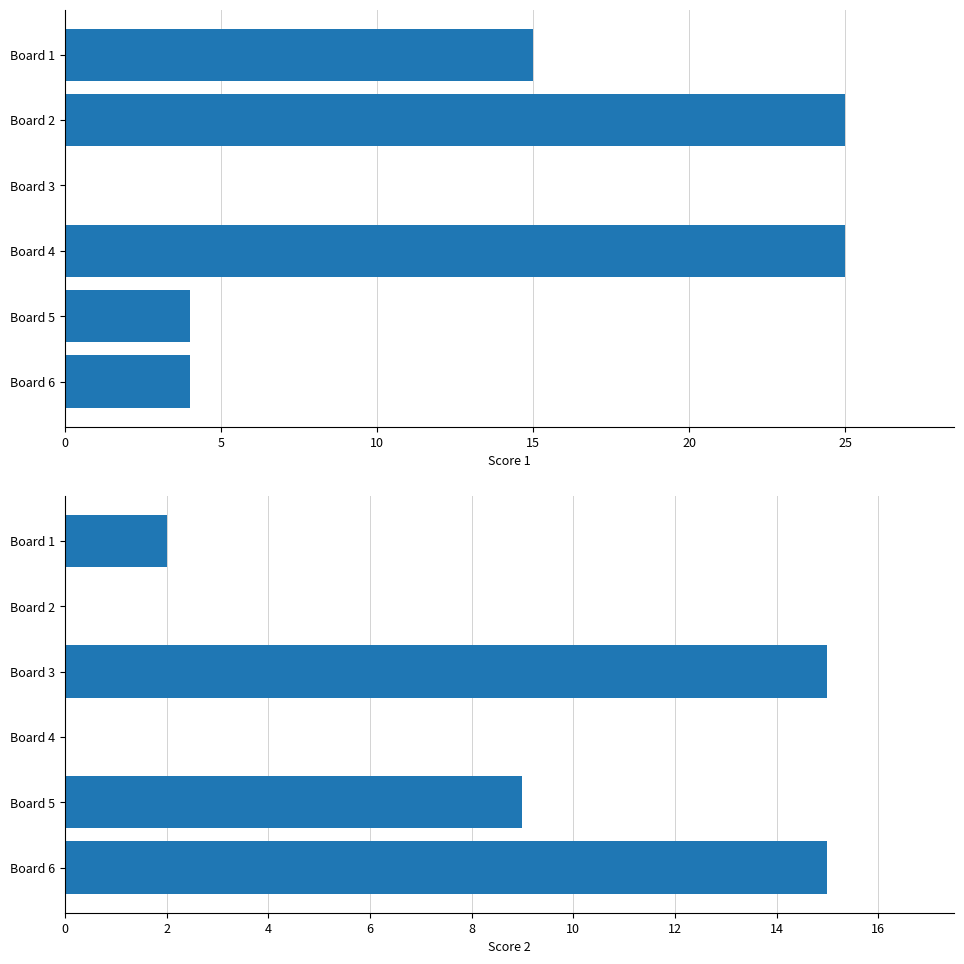

Rank the series at Board 4 from highest to lowest value.

Score 1, Score 2